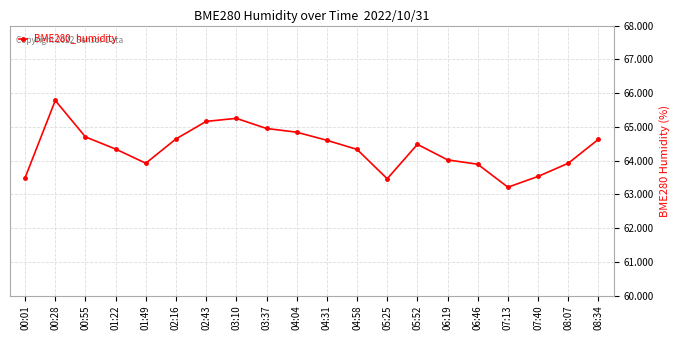

What is the label of the 16th point from the right?

01:49